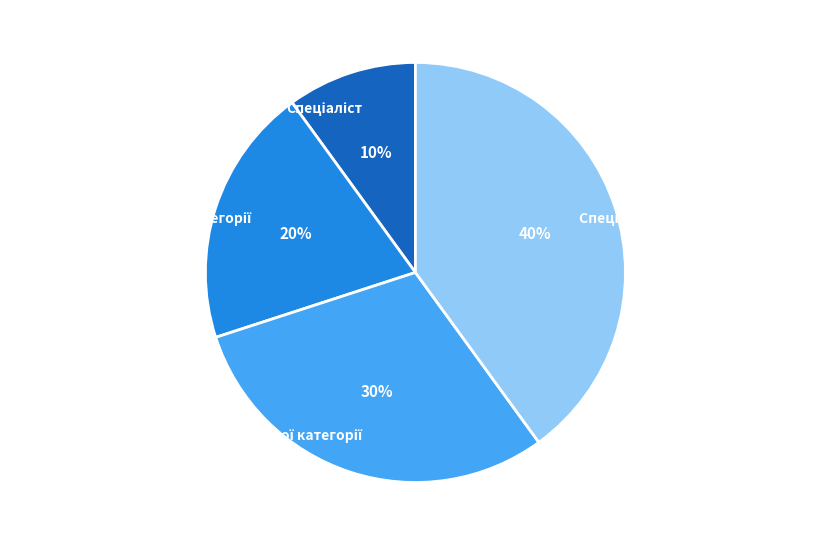

Is there any slice that represents more than half of the pie?

No